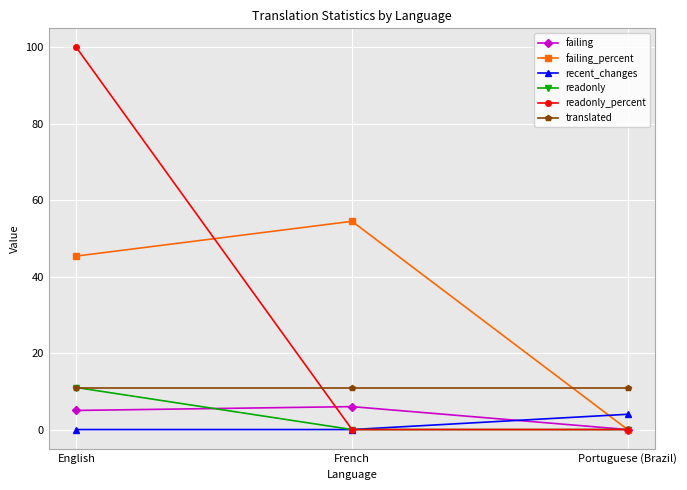

What is the value of the failing point at the 1st from the left?

5.0